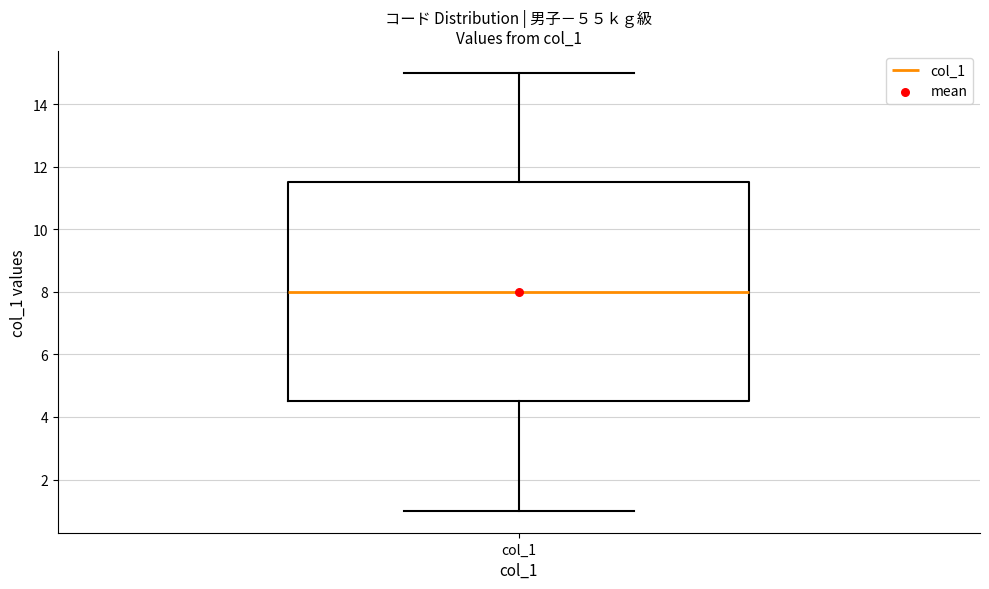

Where does the median line of the box for col_1 sit on the y-axis? The values are not printed on the chart, so give them approximately, as read against the axis.

8.0